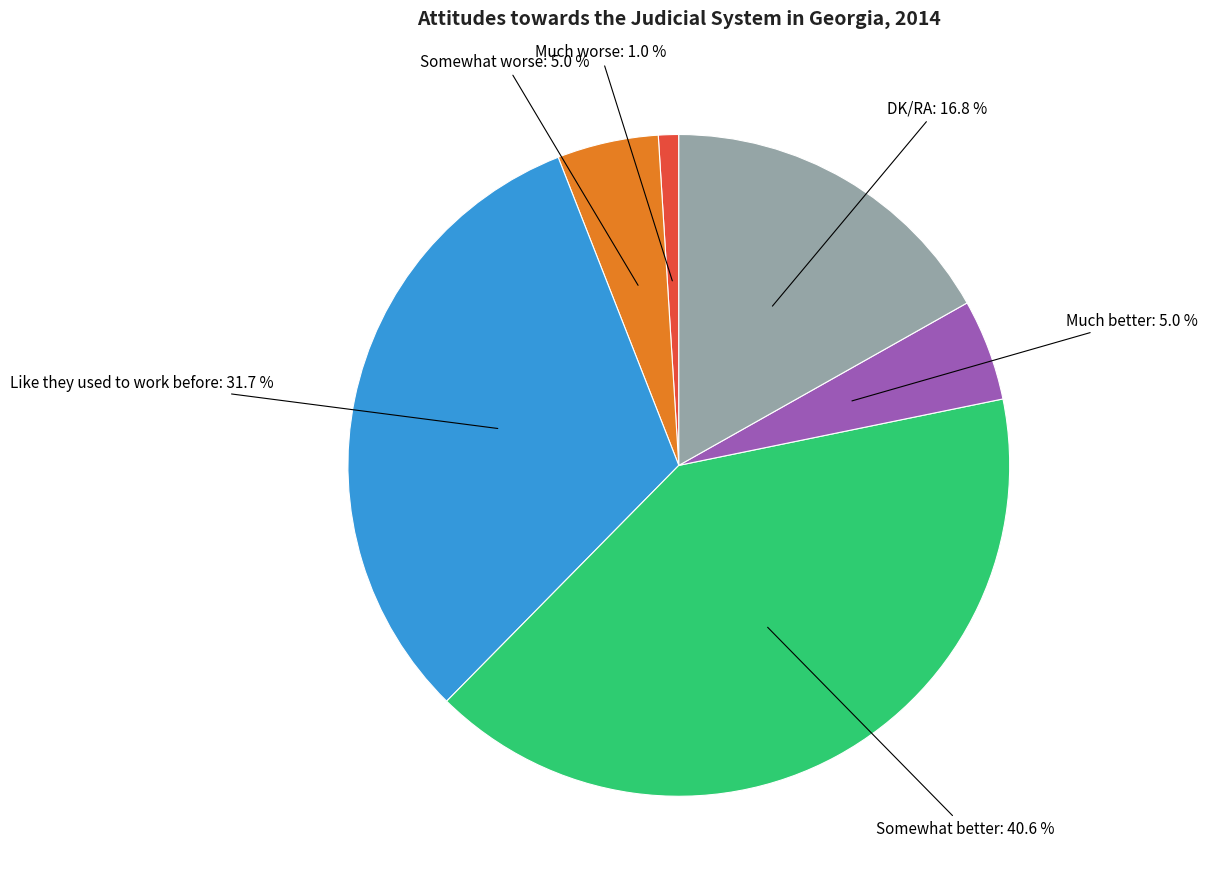

Is there a majority slice in this chart?

No